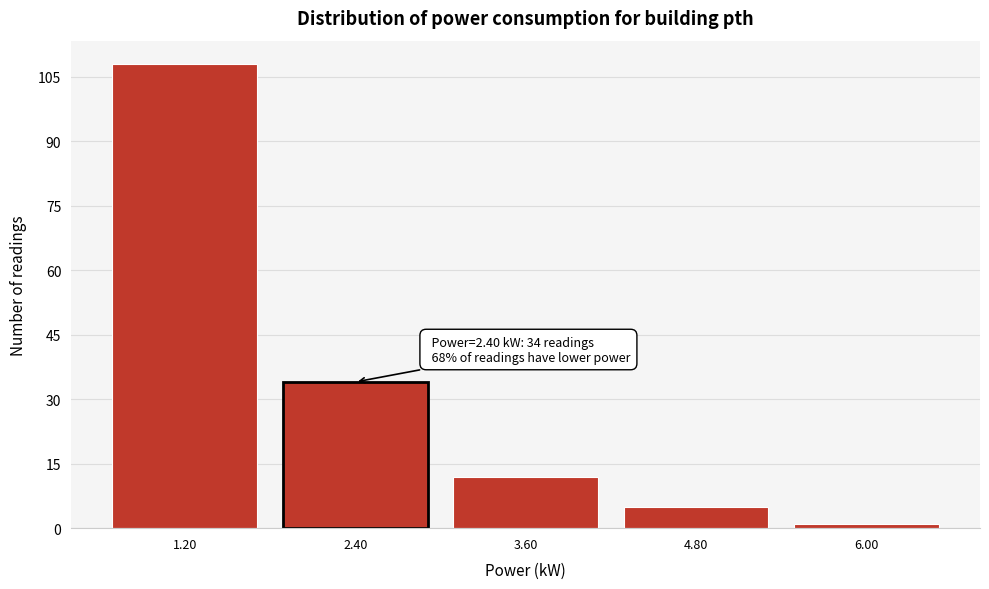

Reading right to left, list all the values displayed in this chart.

1	5	12	34	108